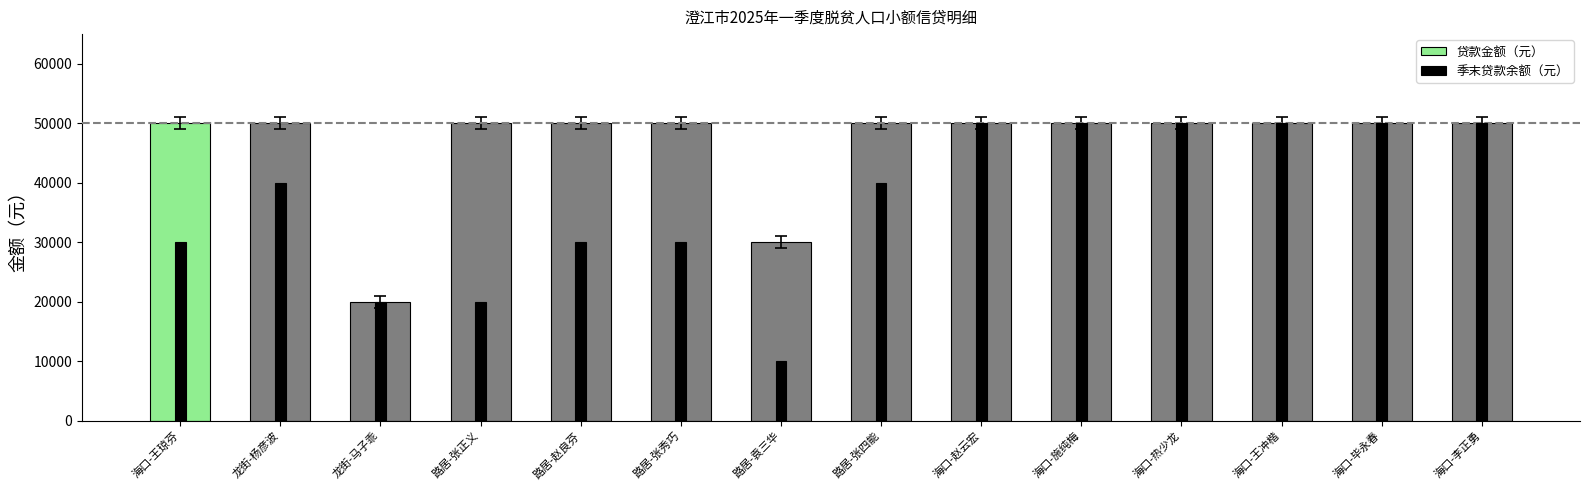

What is the average value of the 季末贷款余额（元） series?

37143